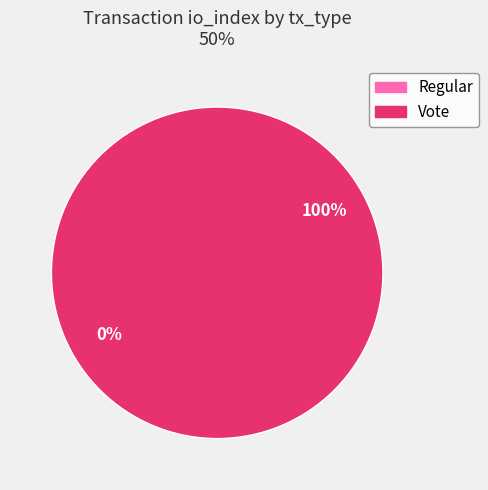

What percentage do Vote and Regular together represent?

100.0%